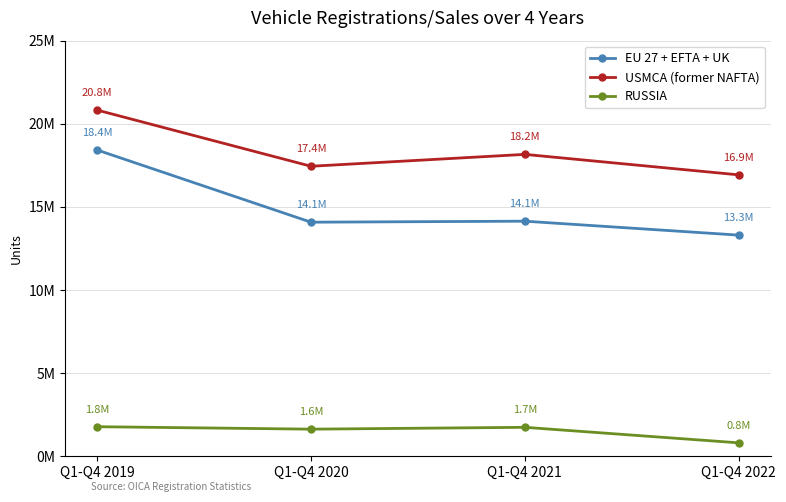

Does the chart have visible grid lines?

Yes